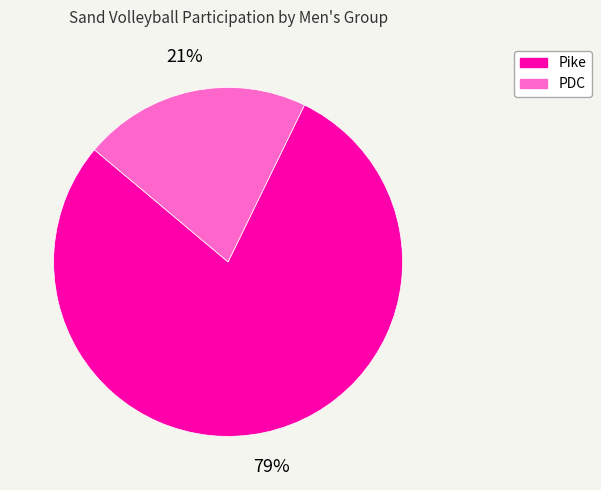

To the nearest percent, what is the difference between the largest and smallest slice percentages?

58%